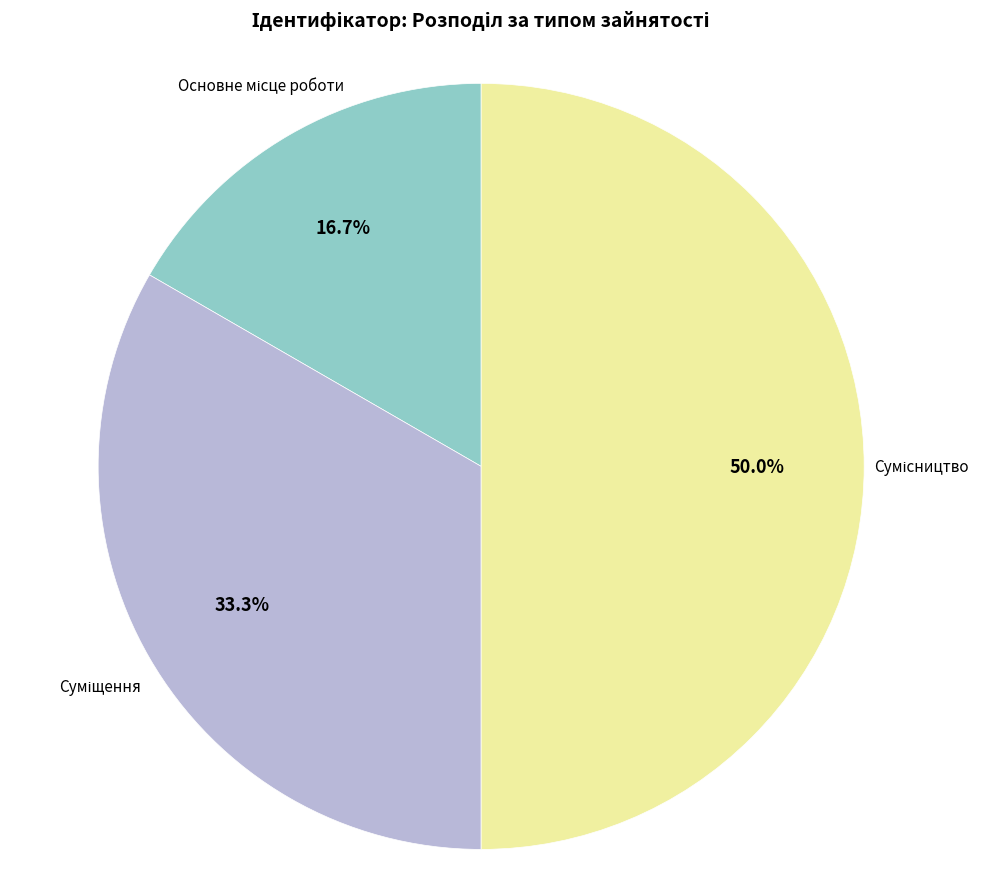

How many slices are in this pie chart?

3